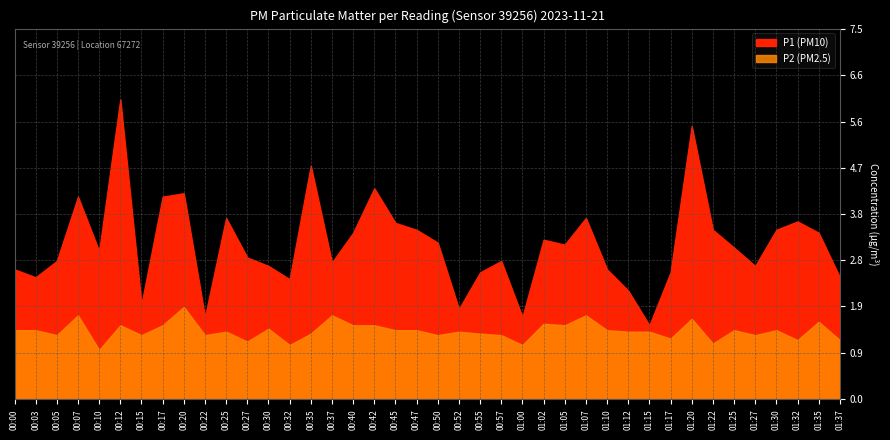

What is the difference between the P2 values at 00:15 and 01:32?

0.1